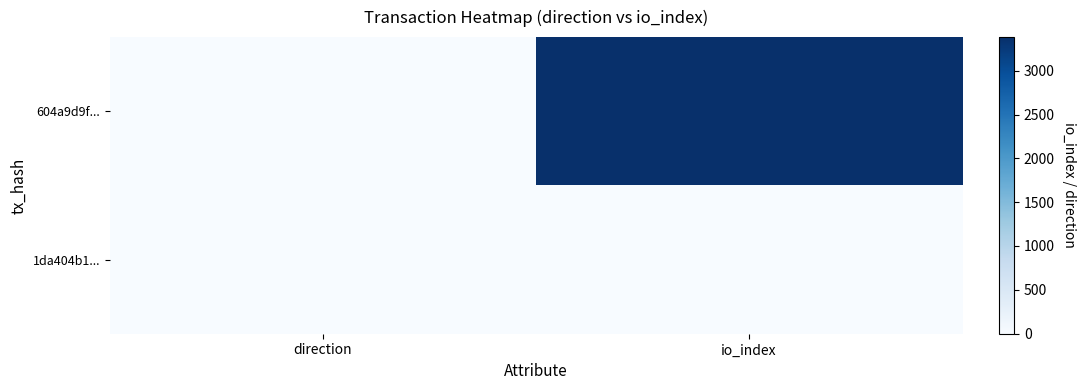

How many categories are shown in the chart?

2